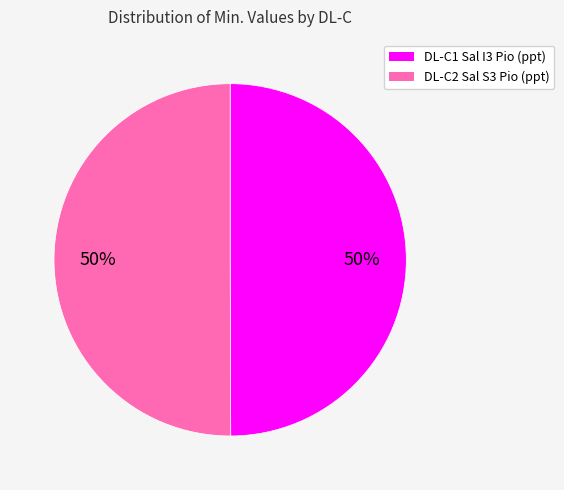

To the nearest percent, what portion does DL-C1 Sal I3 Pio (ppt) represent?

50%